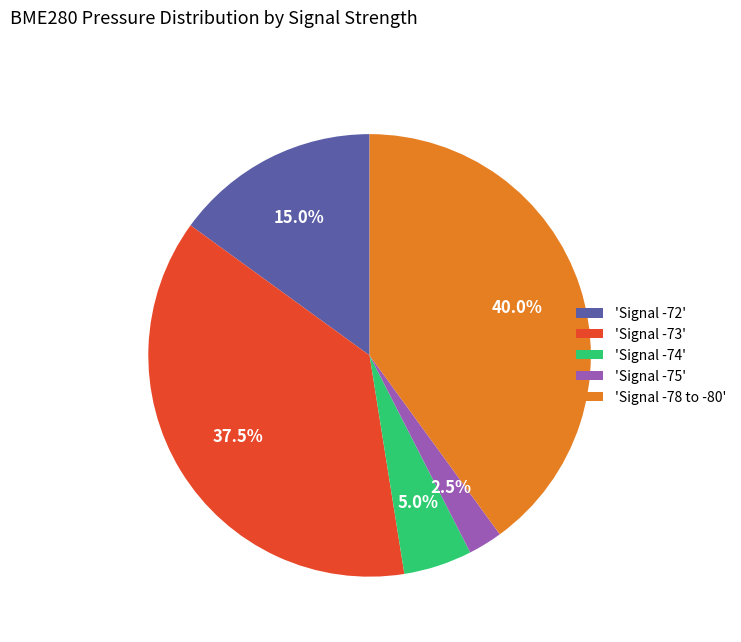

Approximately how many times larger is the value at 'Signal -72' compared to 'Signal -75'?

6.0